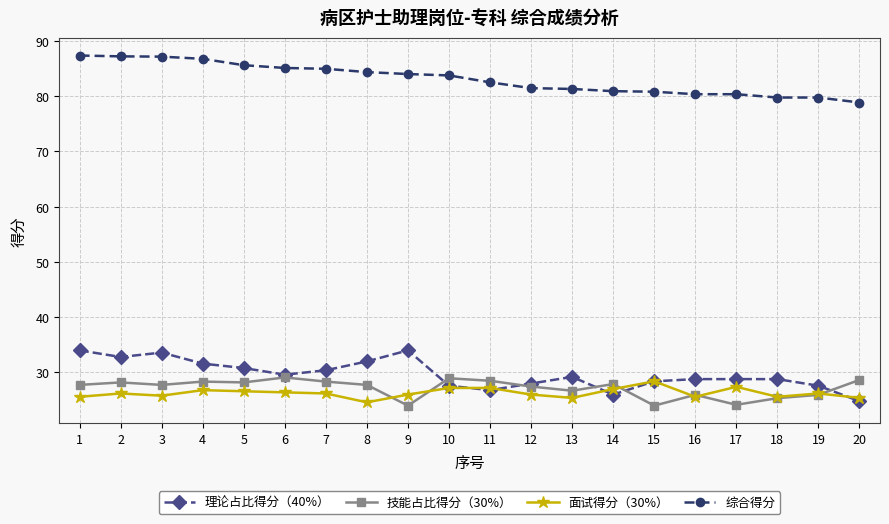

True or false: 面试得分（30%） has more than 0 interior local peaks.

True